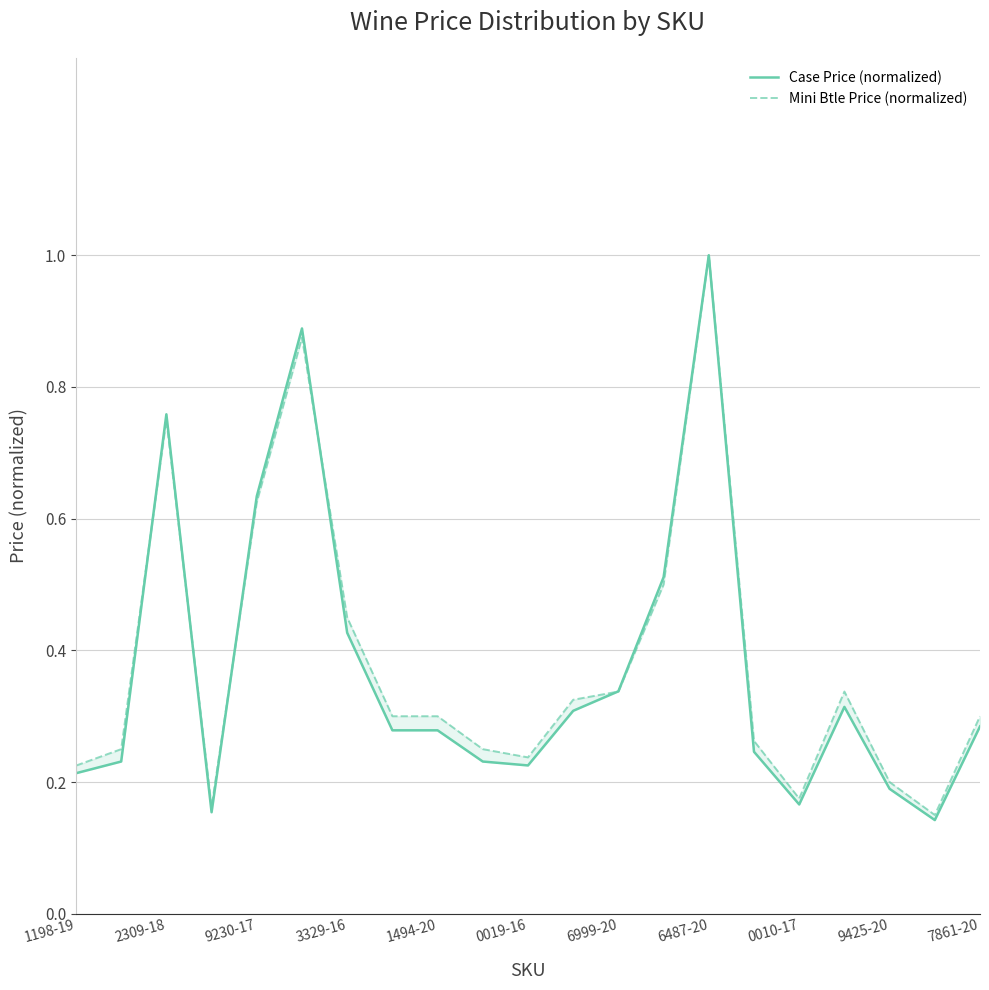

Which category has the lowest value in the Mini Btle Price (normalized) series?

19